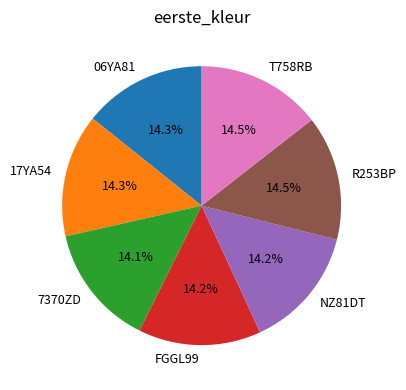

To the nearest percent, what is the average slice percentage?

14%